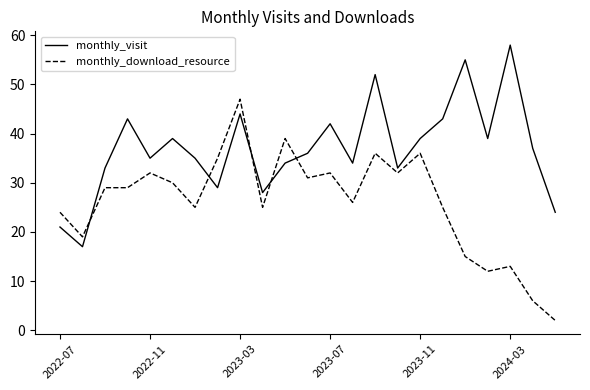

Which series has the widest spread of values?

monthly_download_resource